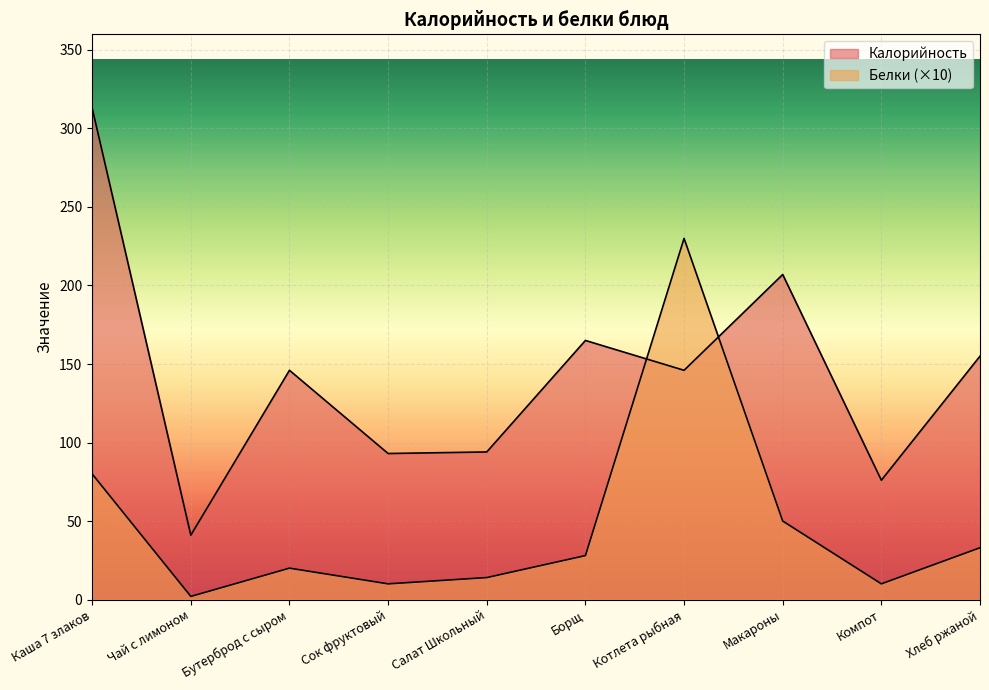

What is the label of the 9th point from the left?

Компот